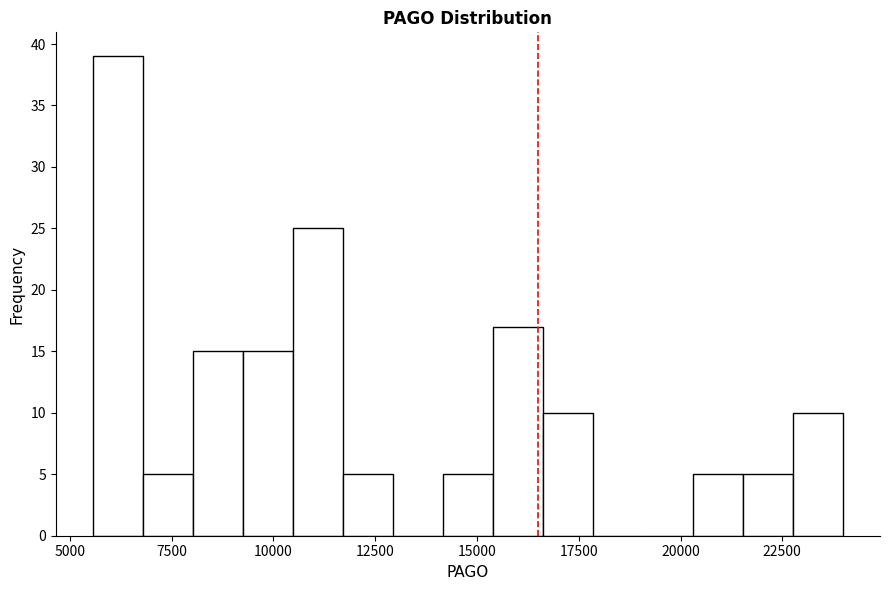

Read against the x-axis, roughly where is the centre of the tallest bar?

6000